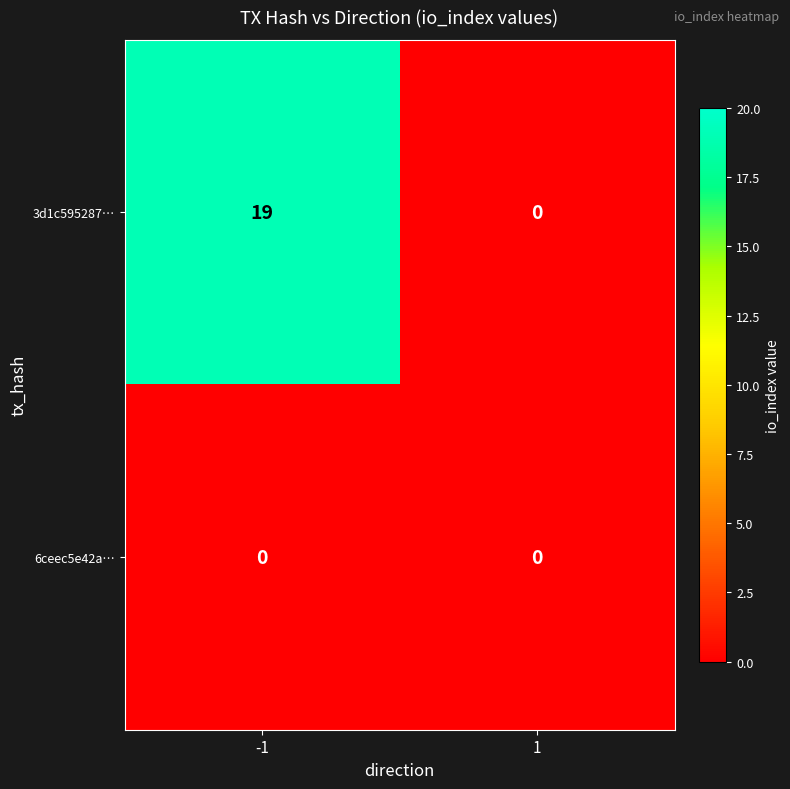

The 6ceec5e42a… series shows 0 at 1. True or false?

True